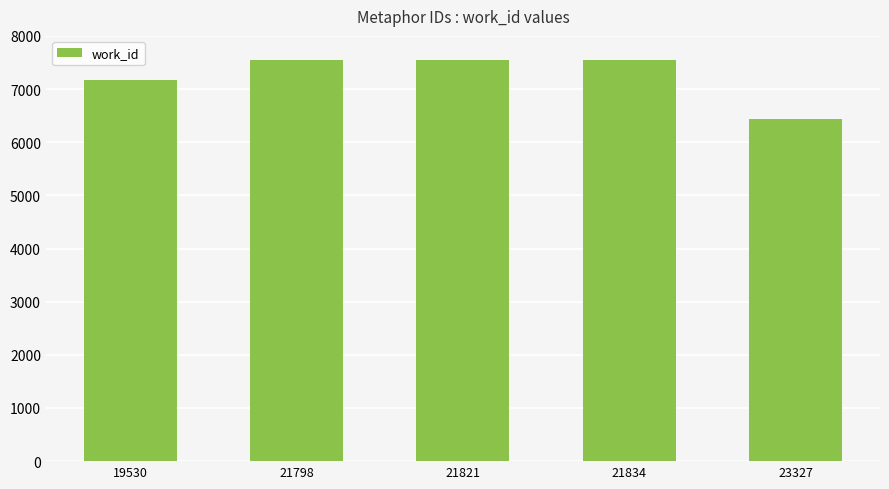

Reading right to left, transcribe all the data shown in this chart.

6428	7547	7547	7547	7177